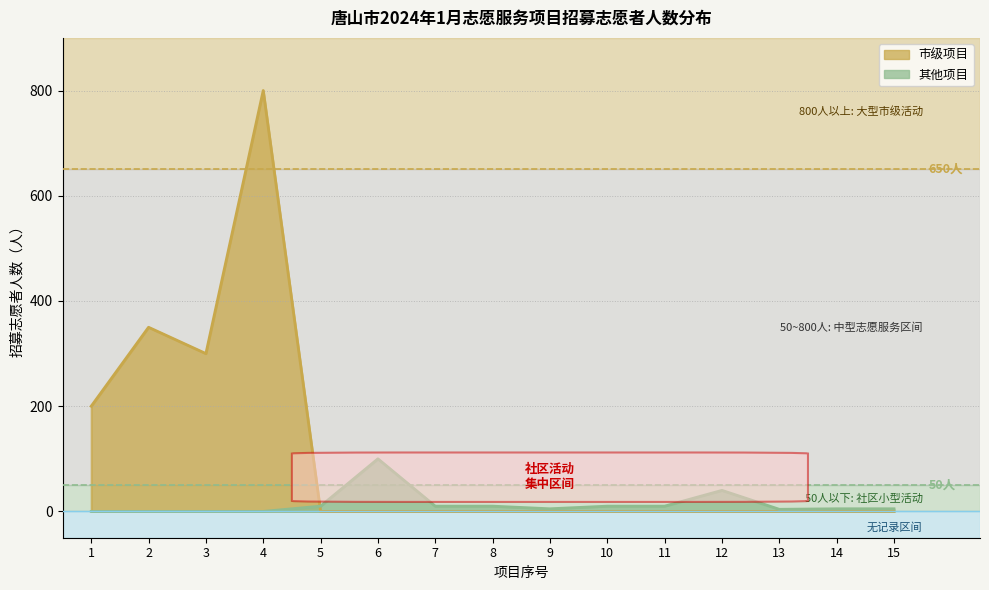

Between which two adjacent categories do 市级项目 and 其他项目 first intersect?

4 and 5